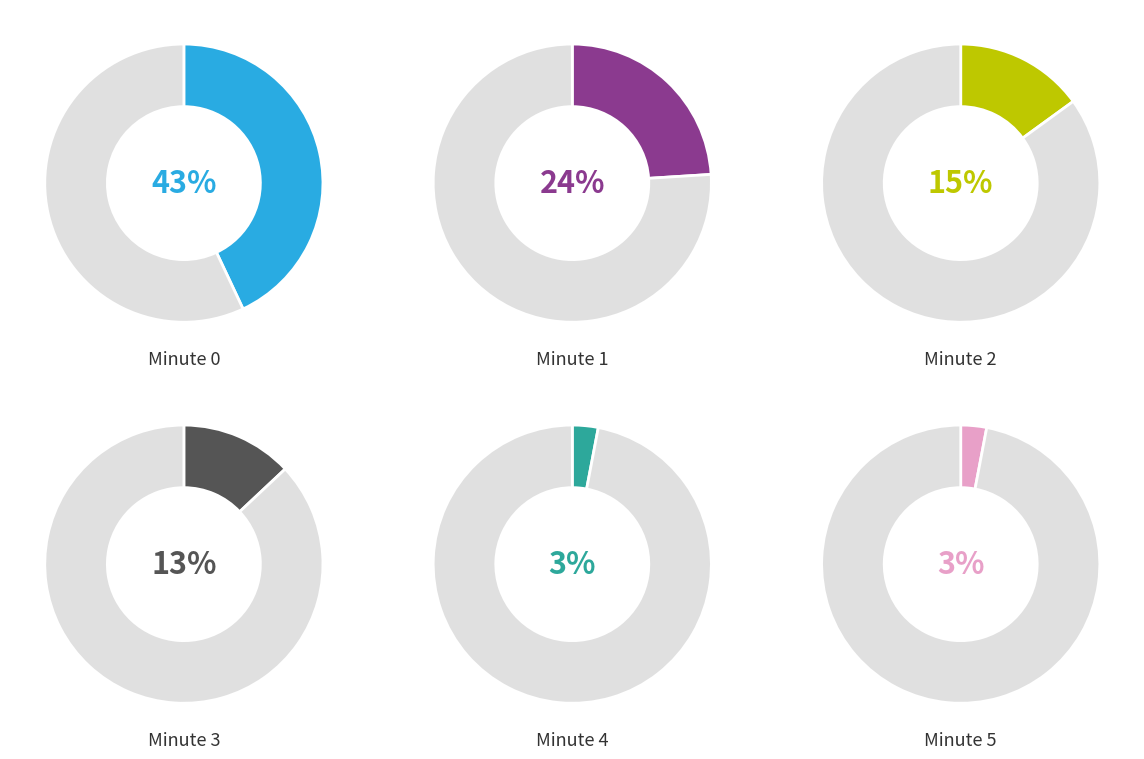

Rank the categories by value from highest to lowest.

Minute 0, Minute 1, Minute 2, Minute 3, Minute 4, Minute 5